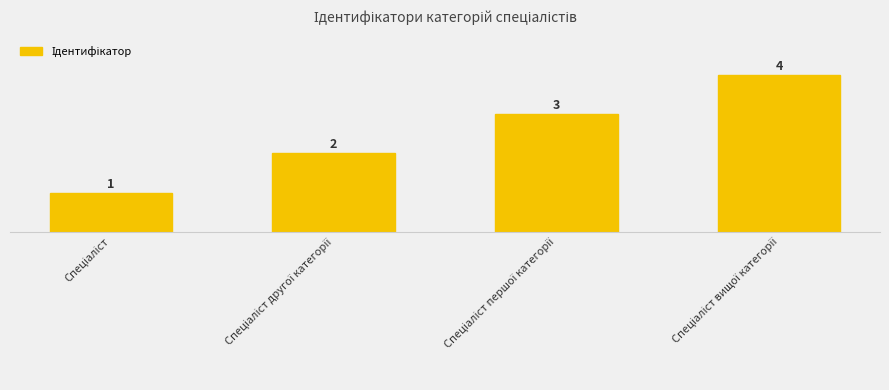

Is it true that the value at Спеціаліст другої категорії is 2?

True